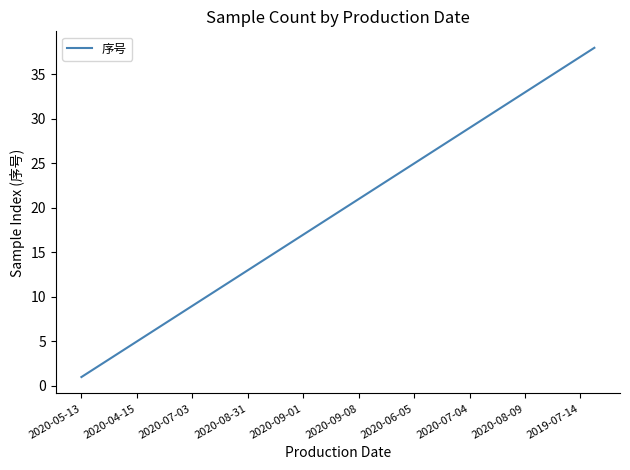

Is this an area chart (filled region under the line)?

No